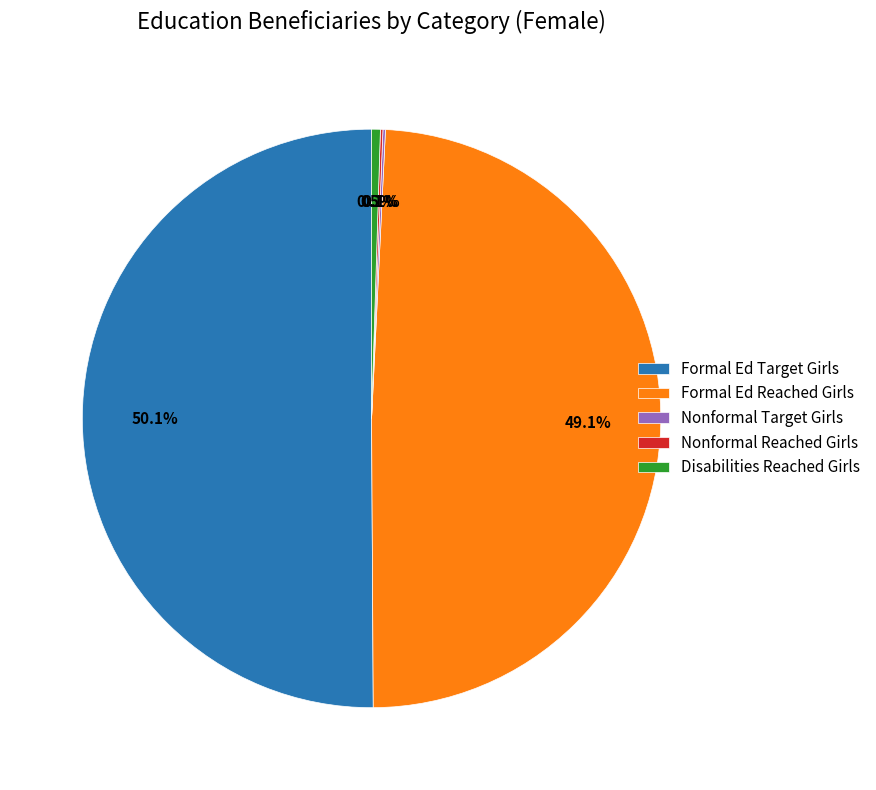

Which category has the biggest portion of the pie?

Formal Ed Target Girls